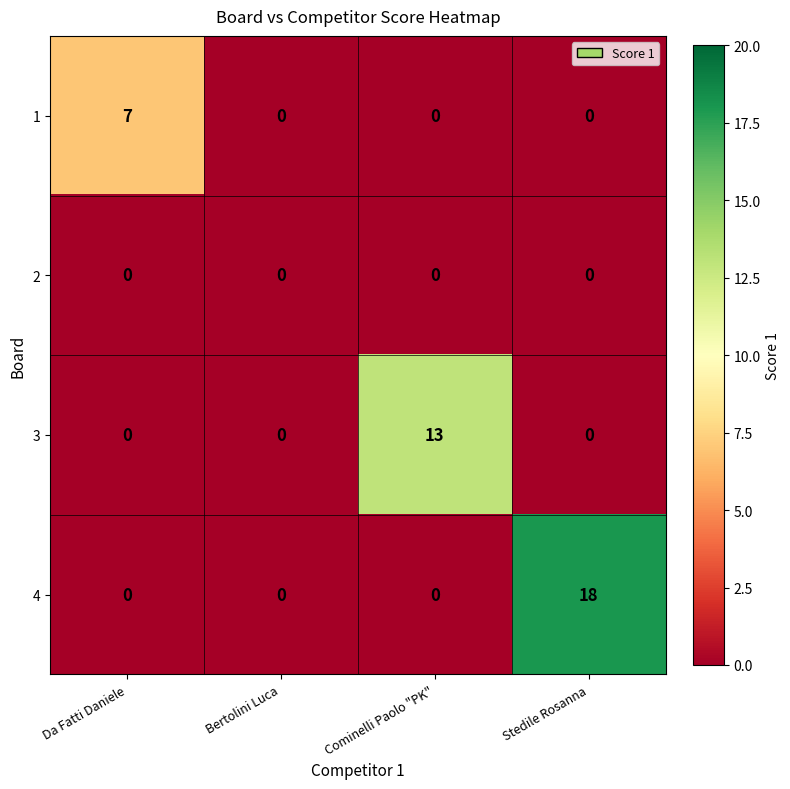

Count the 3 values in the range 0 to 13.

4